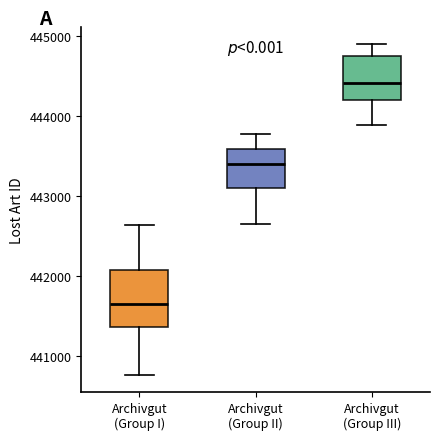

Which box is the tallest, from its lower edge to its upper edge?

Archivgut (Group I)